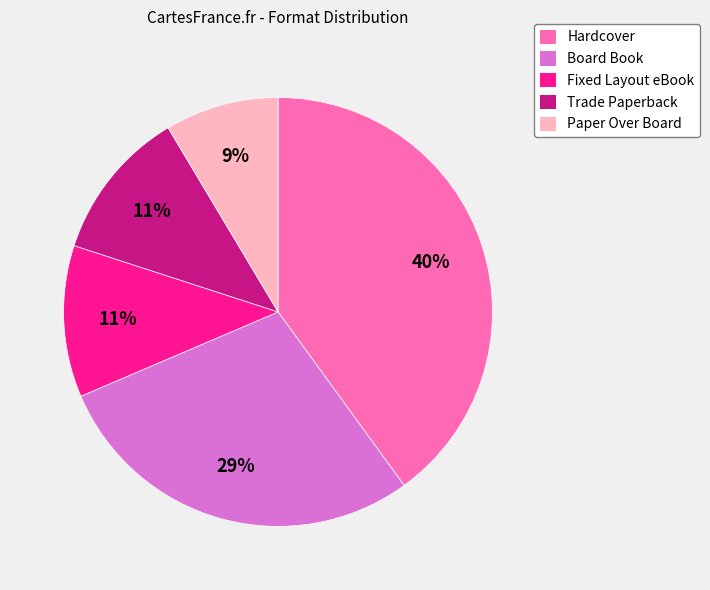

Which has a higher value, Paper Over Board or Hardcover?

Hardcover